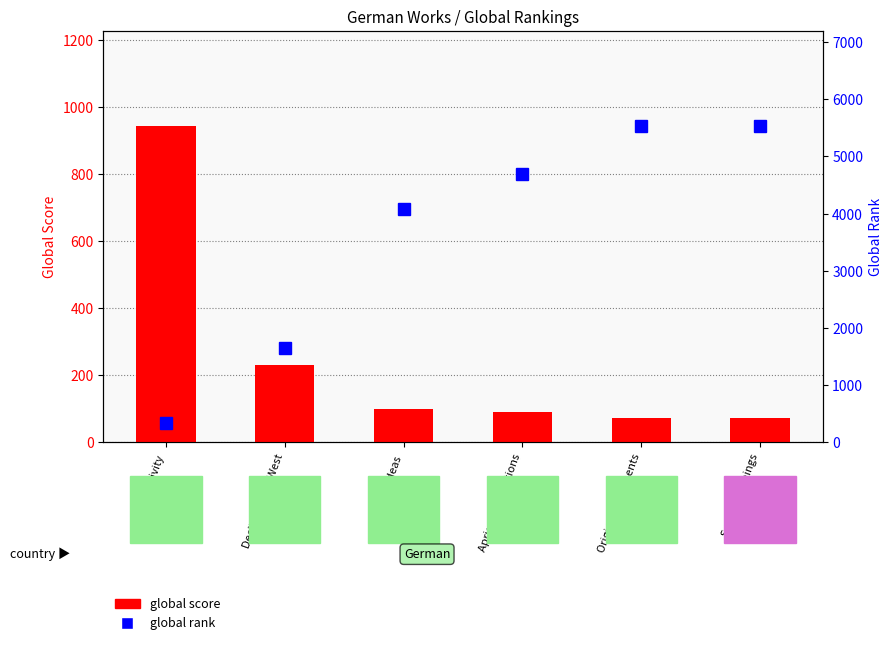

What is the highest value of the global score series?

945